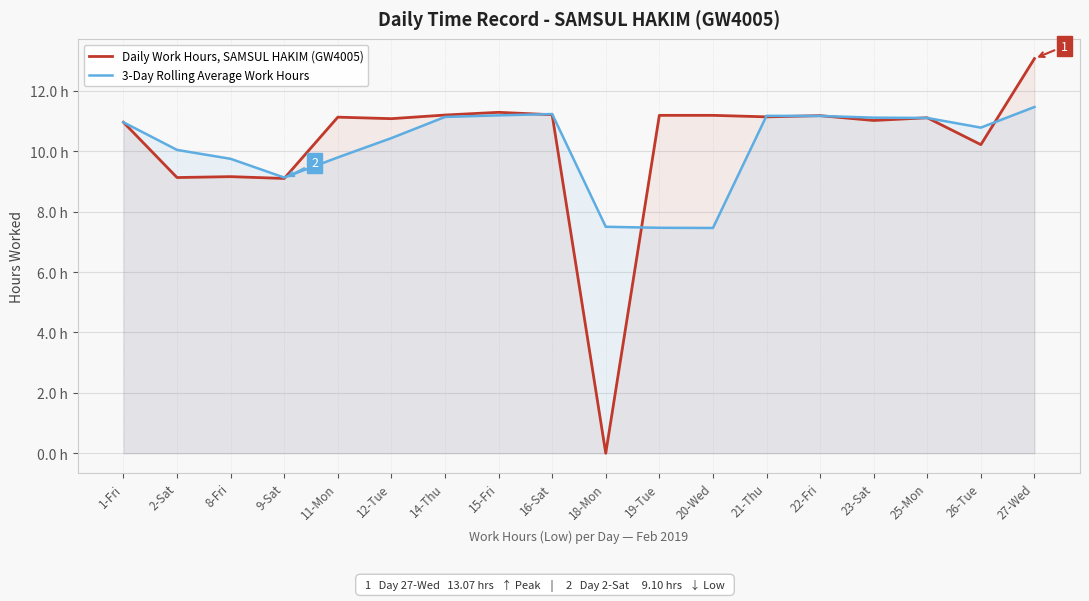

True or false: Daily Work Hours, SAMSUL HAKIM (GW4005) and 3-Day Rolling Average Work Hours intersect in this chart.

True